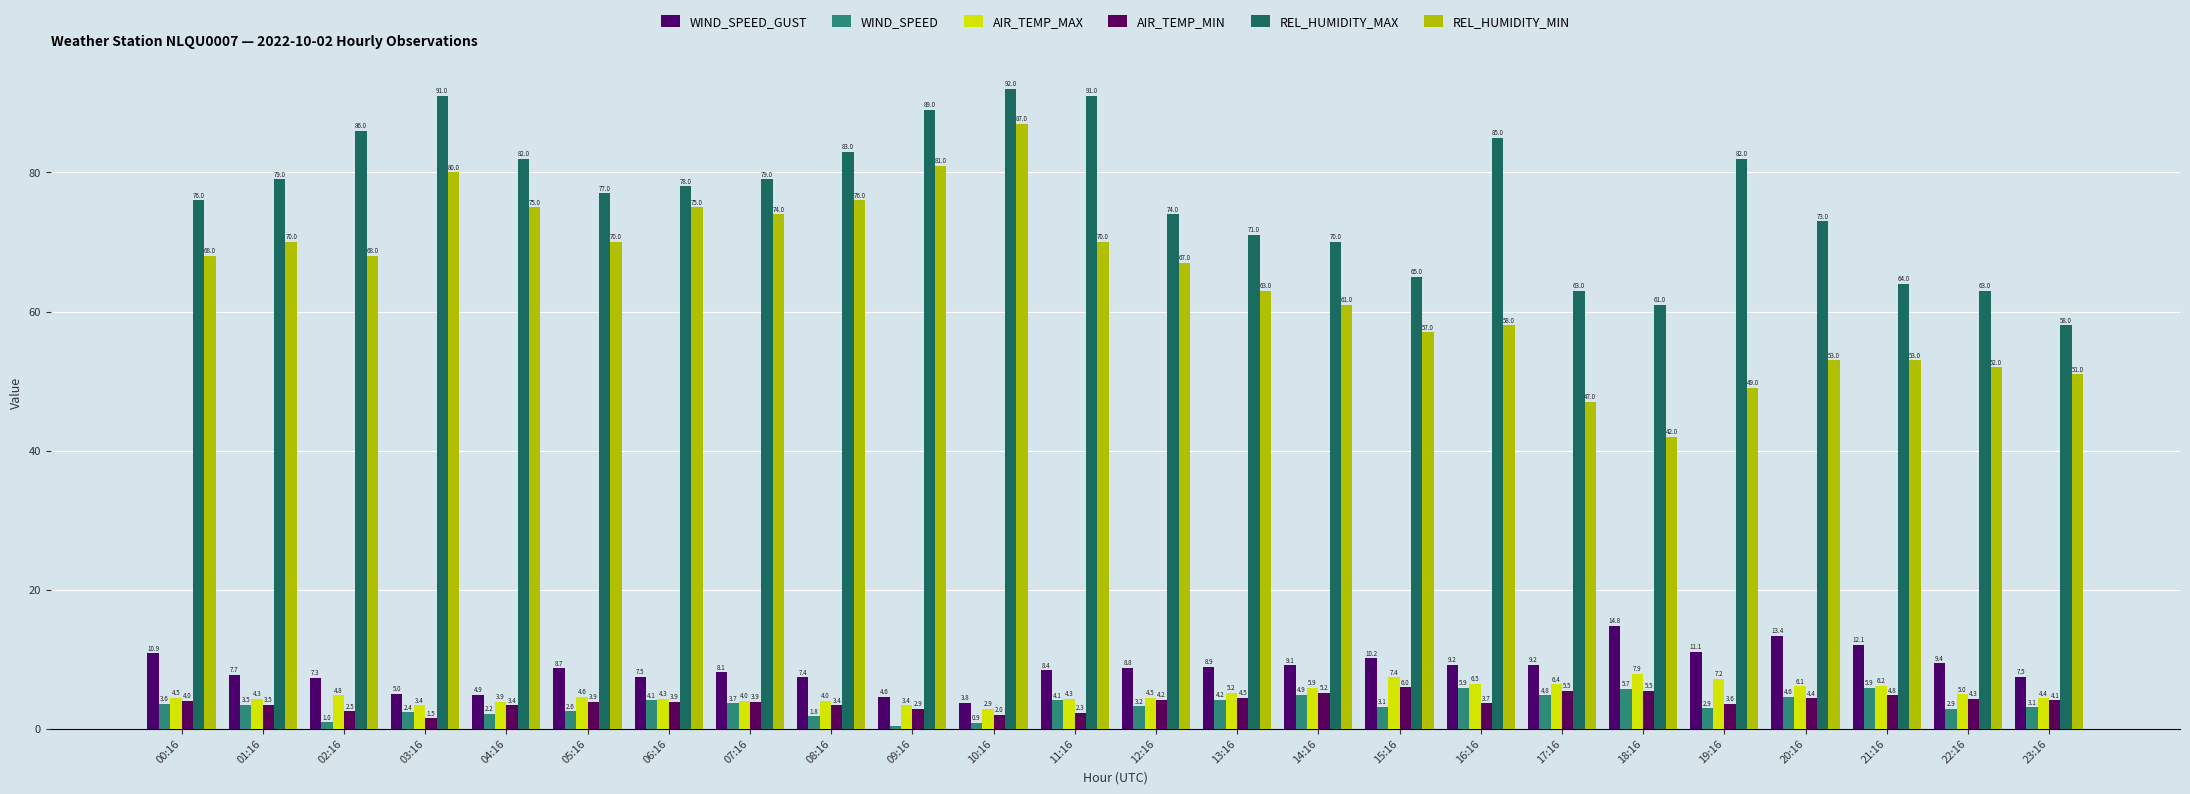

What is the approximate value of AIR_TEMP_MAX at 23:16?

4.4